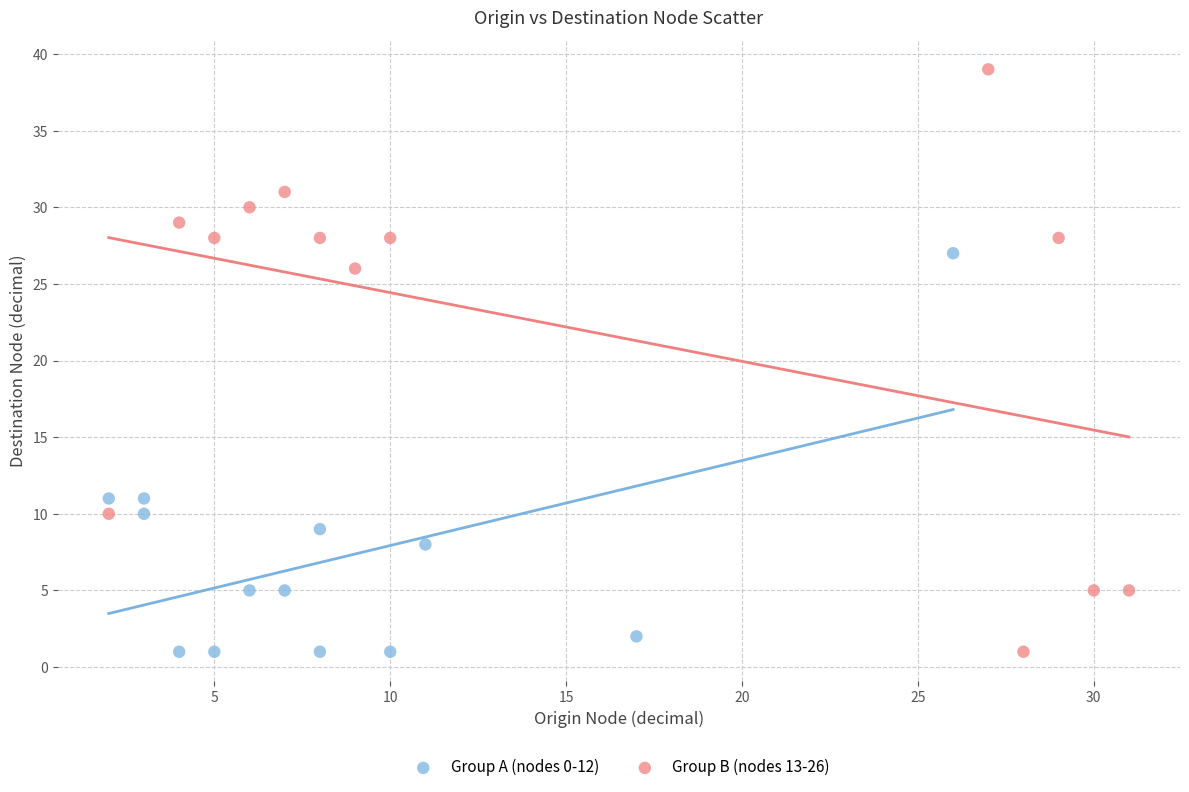

Which series has the widest spread of Y values?

Group B (nodes 13-26)